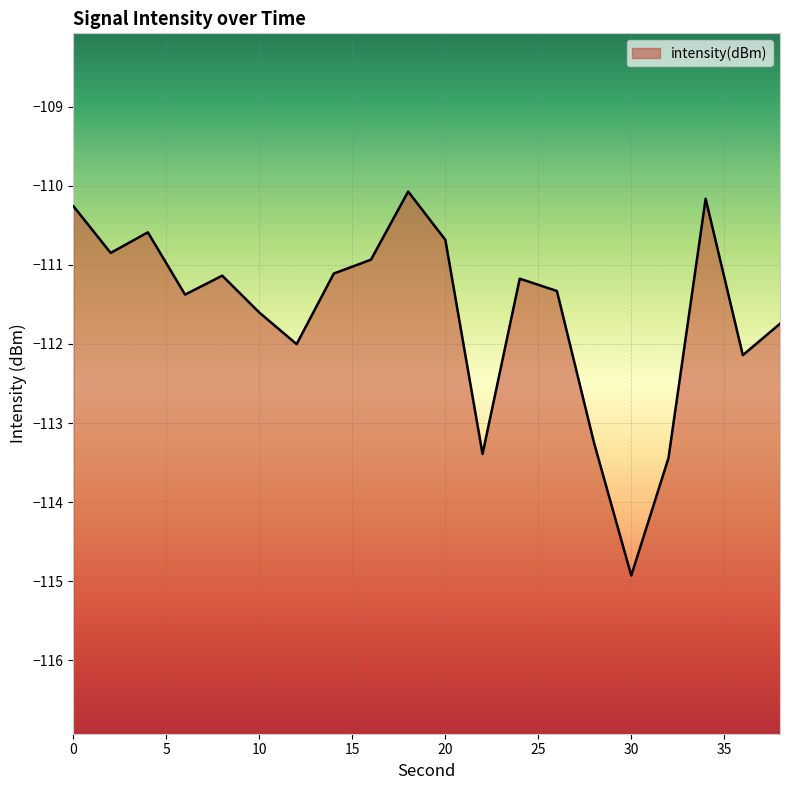

Reading left to right, what are all the values shown in this chart?

-110.3	-110.8	-110.6	-111.4	-111.1	-111.6	-112.0	-111.1	-110.9	-110.1	-110.7	-113.4	-111.2	-111.3	-113.3	-114.9	-113.4	-110.2	-112.1	-111.7